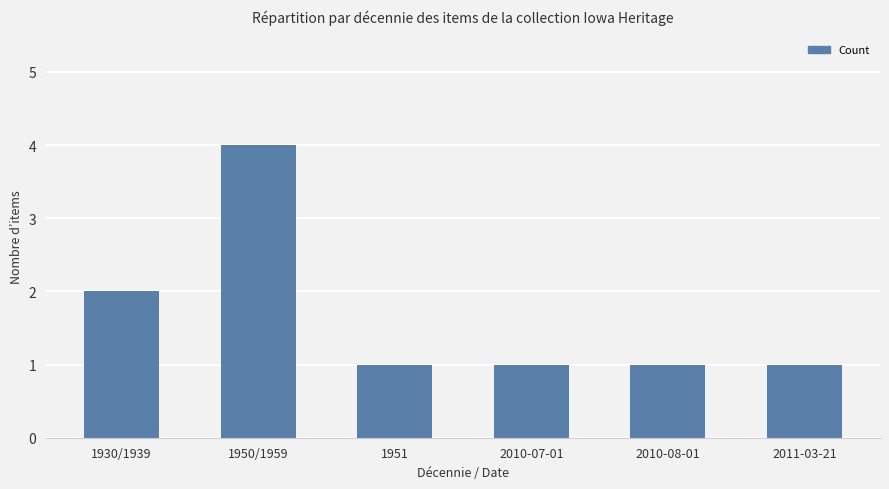

What is the sum of the values at 1930/1939 and 1950/1959?

6